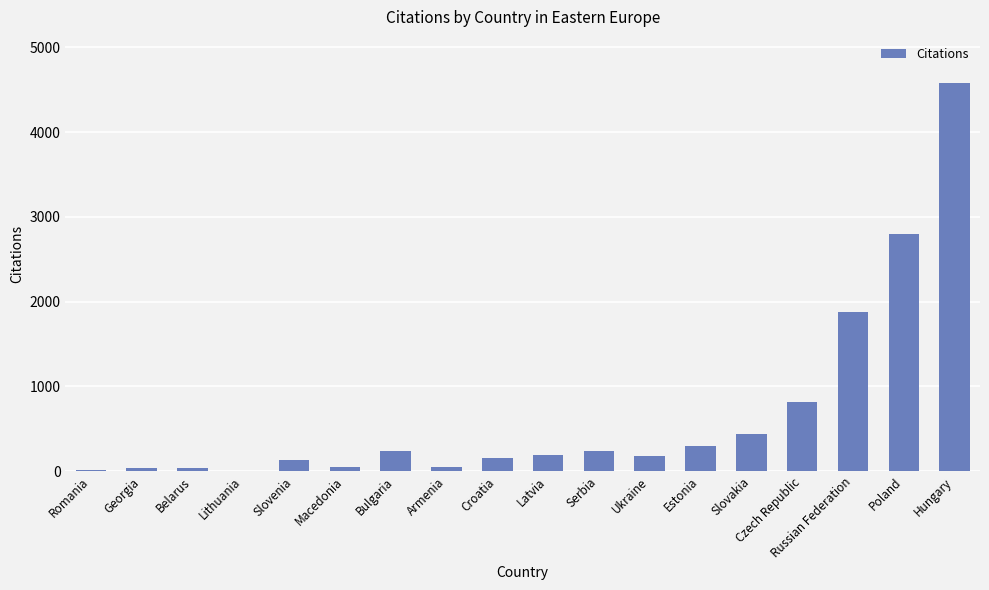

Which label corresponds to the largest value in the chart?

Hungary